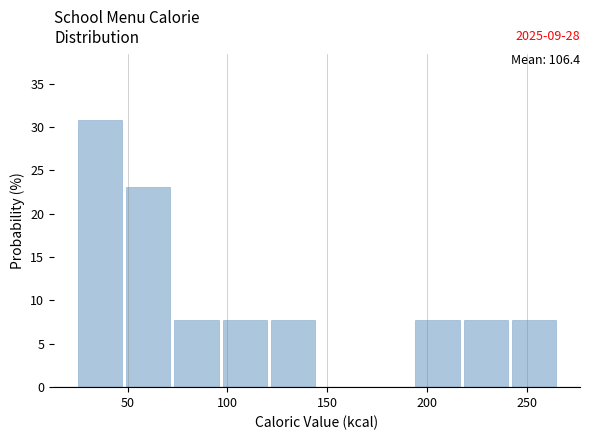

Which range on the x-axis has the tallest bar?

25 to 50